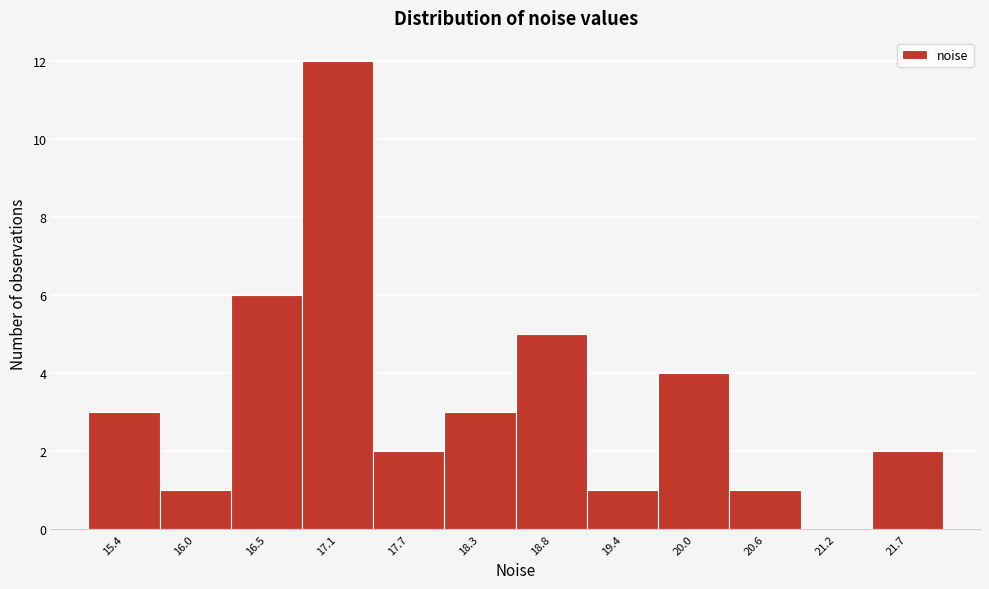

Reading left to right, extract all data points from this chart.

15.4=3	16.0=1	16.5=6	17.1=12	17.7=2	18.3=3	18.8=5	19.4=1	20.0=4	20.6=1	21.2=0	21.7=2